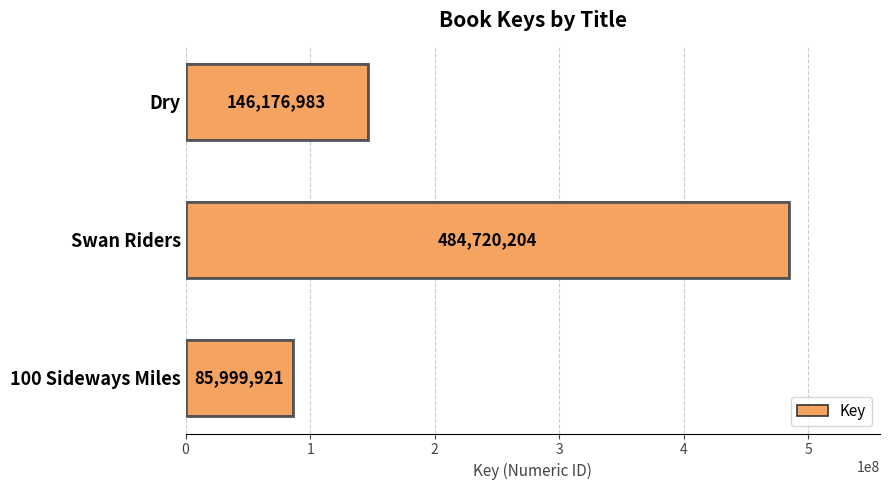

Which has a higher value, Swan Riders or Dry?

Swan Riders